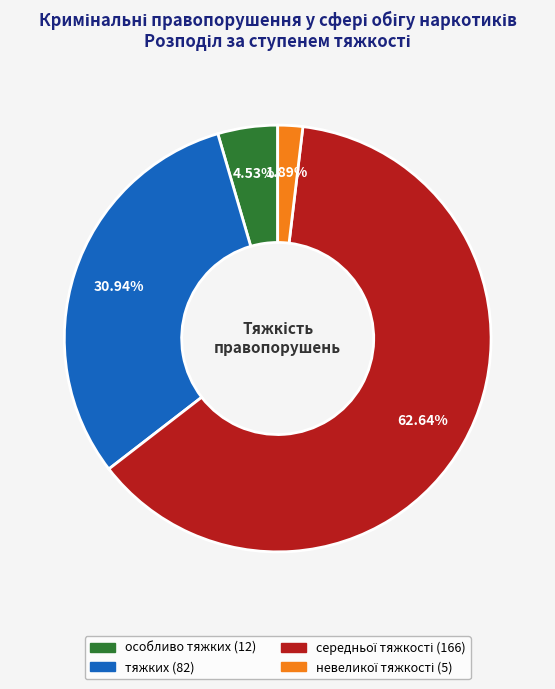

Is there any slice that represents more than half of the pie?

Yes